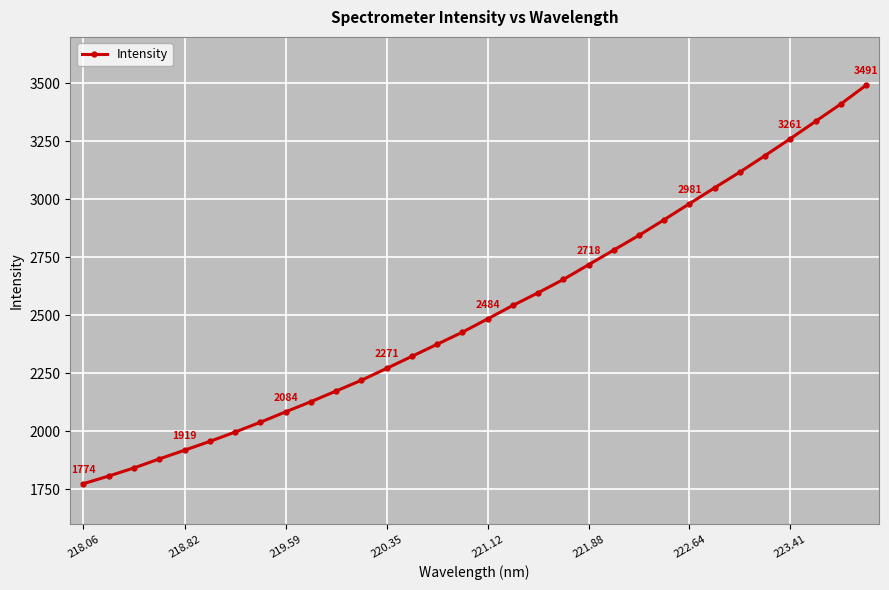

What is the difference between the maximum and second lowest values?

1683.9